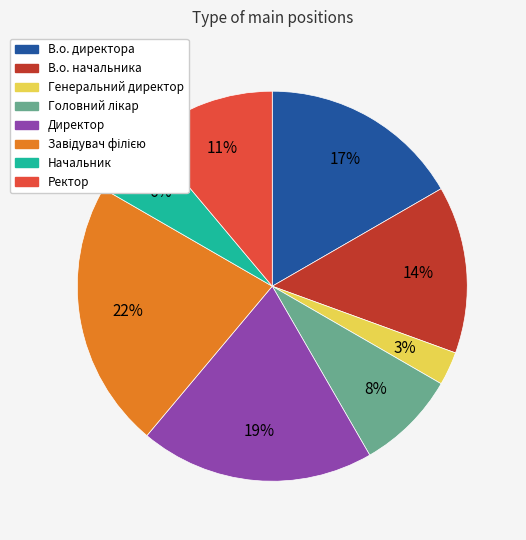

To the nearest percent, what percentage of the pie is В.о. начальника?

14%